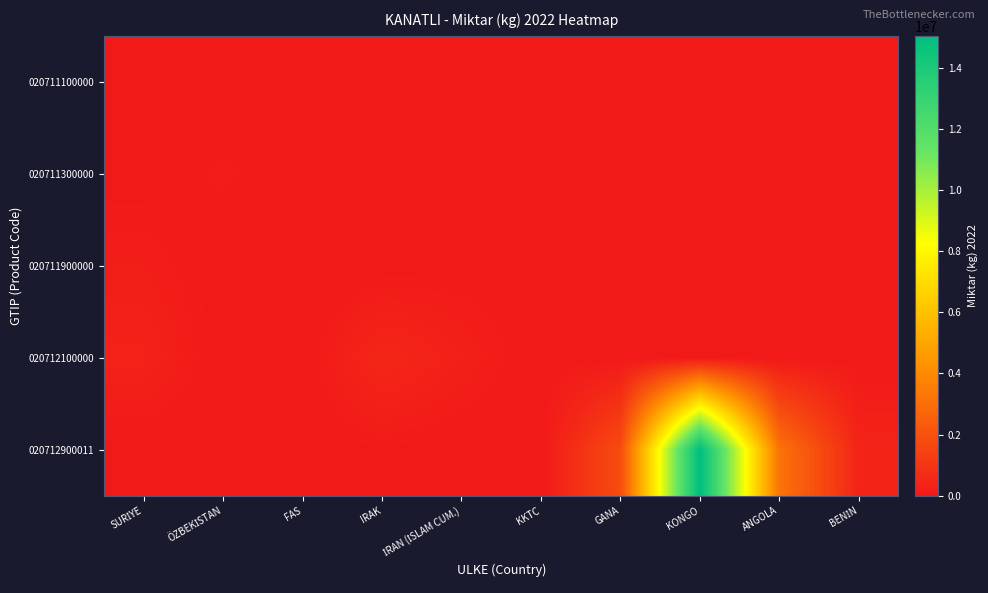

What is the difference between the highest and lowest values at BENİN?

397650.0